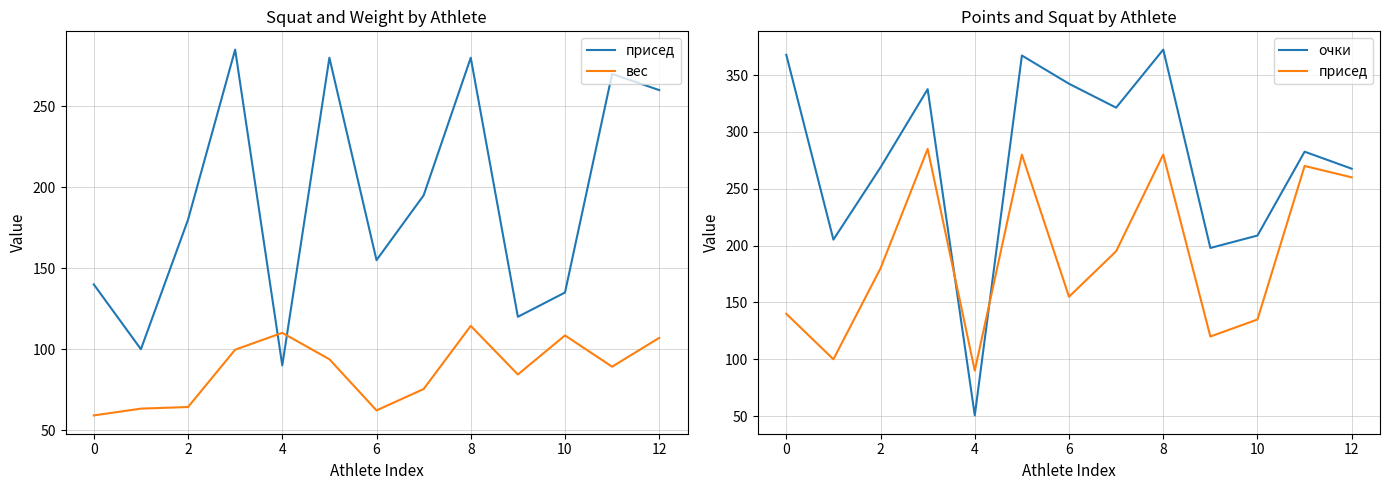

The value of очки at 8 is 78.4. True or false?

False